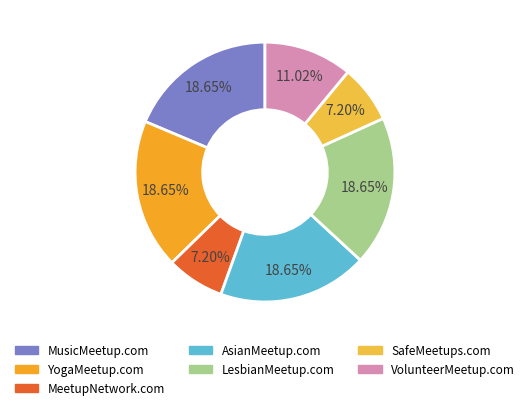

Does MeetupNetwork.com account for over 50% of the chart?

No